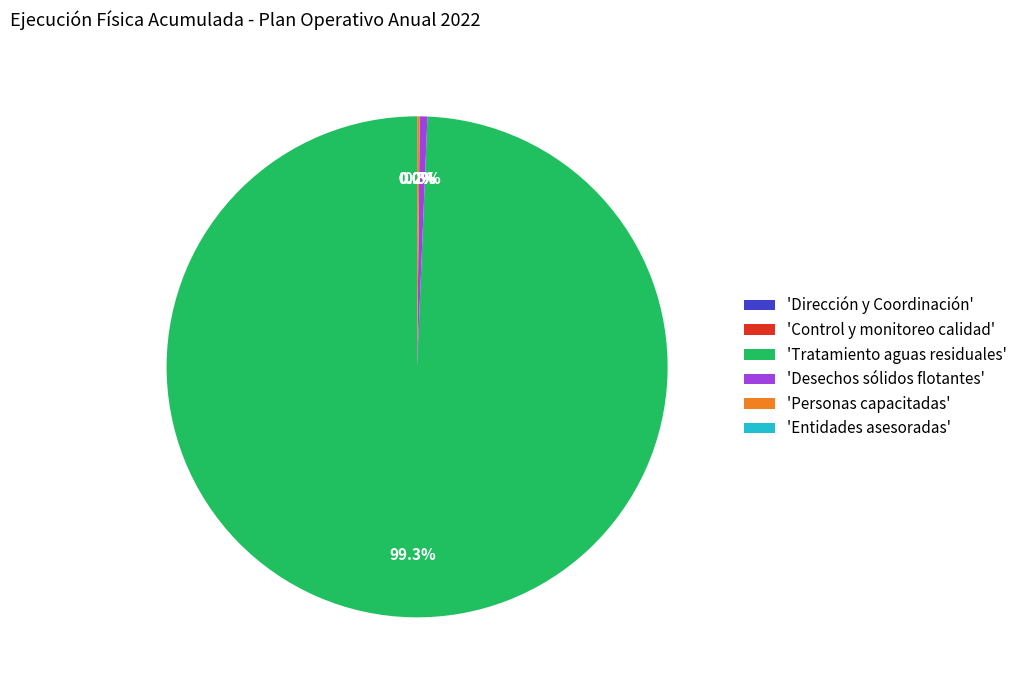

What is the ratio of the value at 'Tratamiento aguas residuales' to the value at 'Desechos sólidos flotantes'?

202.2